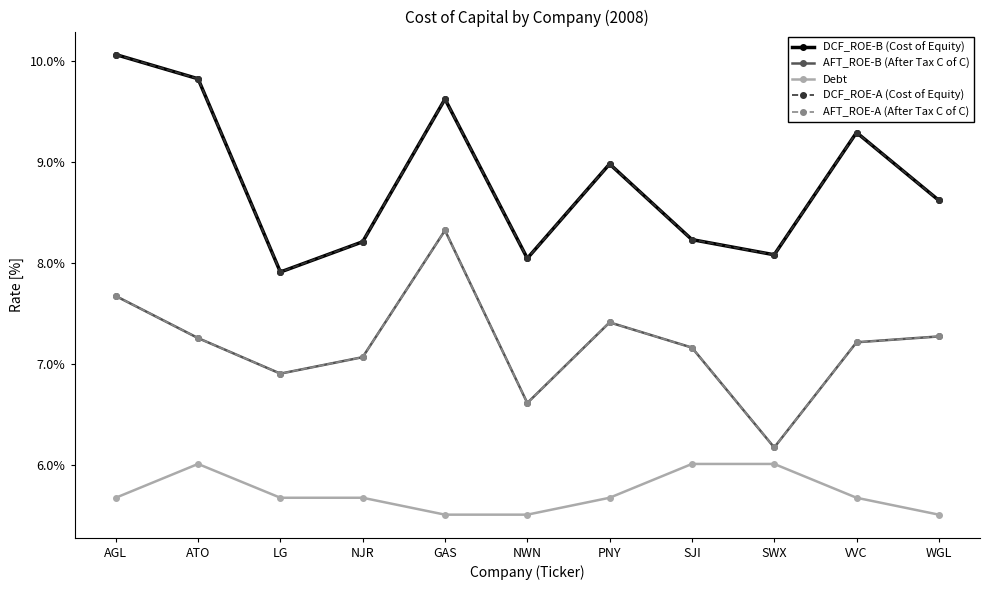

What is the difference between the DCF_ROE-B (Cost of Equity) values at PNY and GAS?

0.6